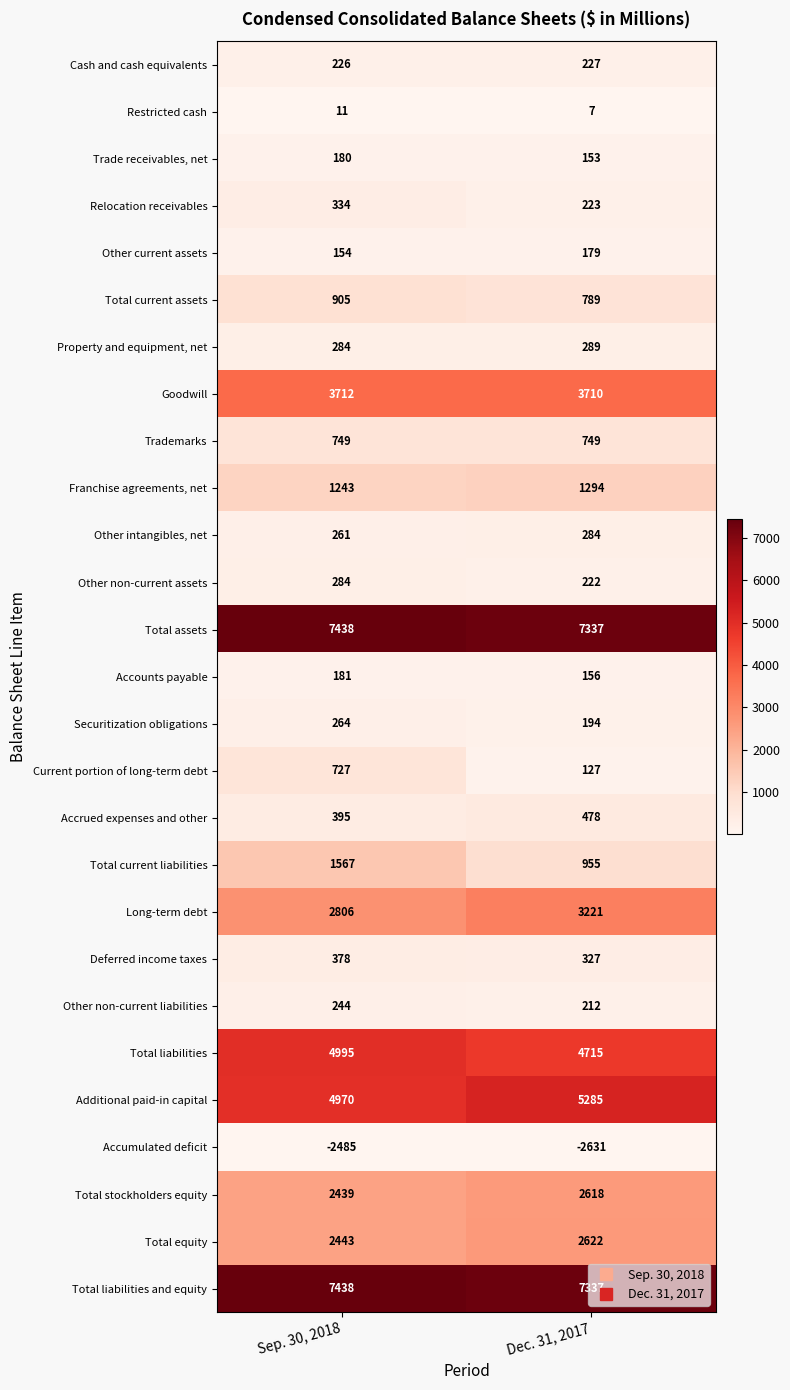

What is the greatest value displayed?

7438